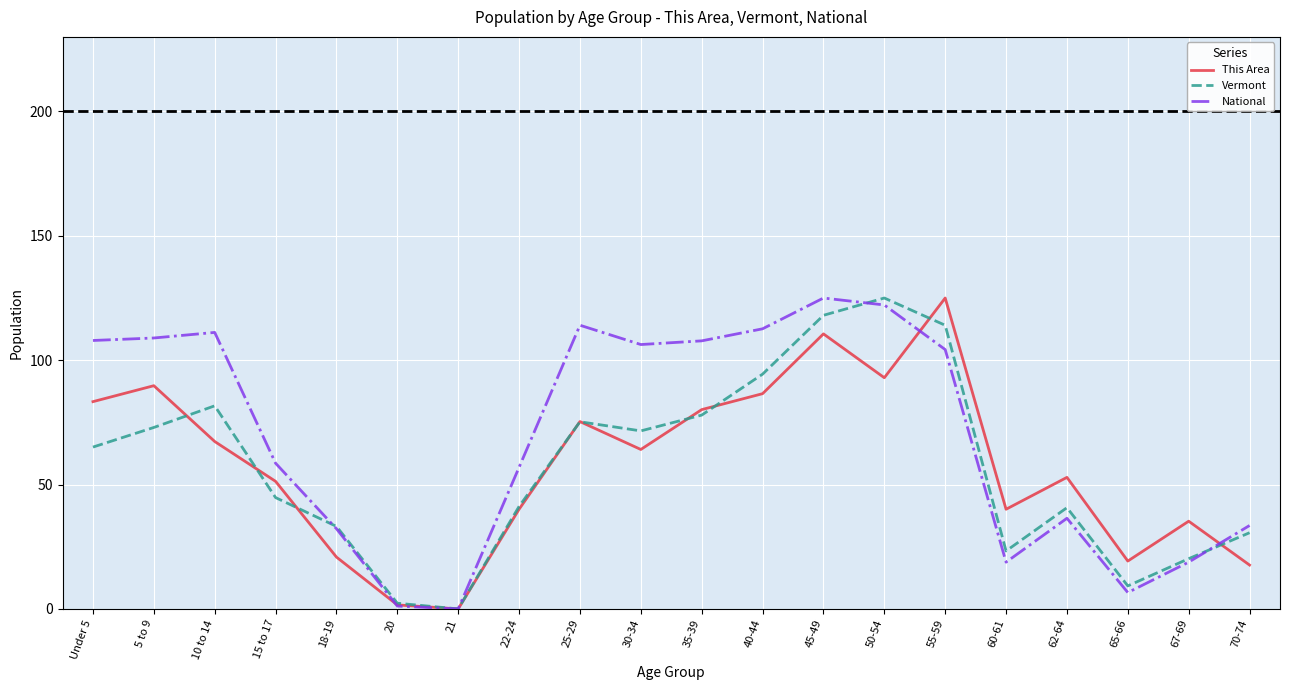

What is the total value across all series at 55-59?

343.3